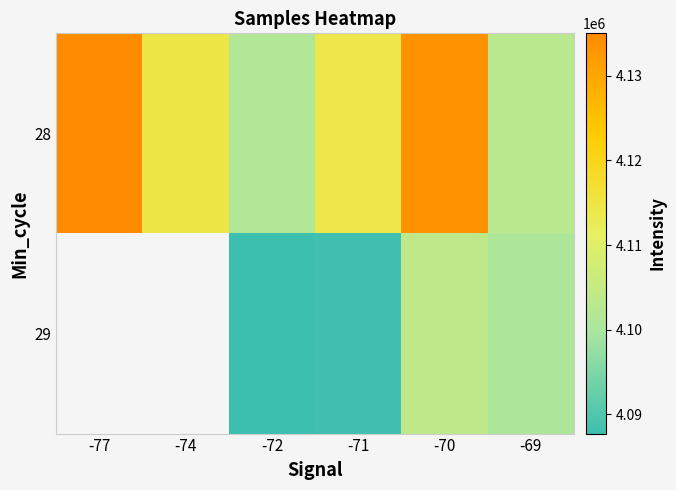

How many categories are shown in the chart?

6